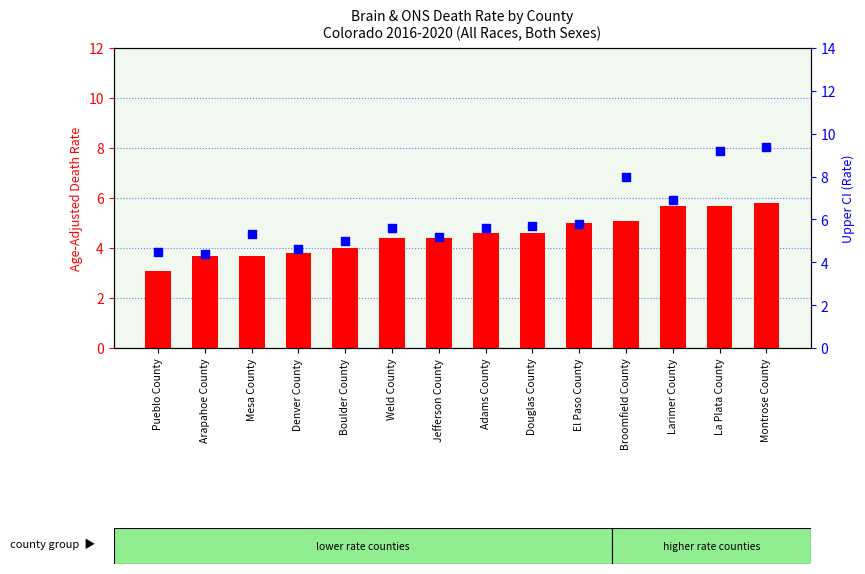

At which category is the sum across all series the highest?

Montrose County